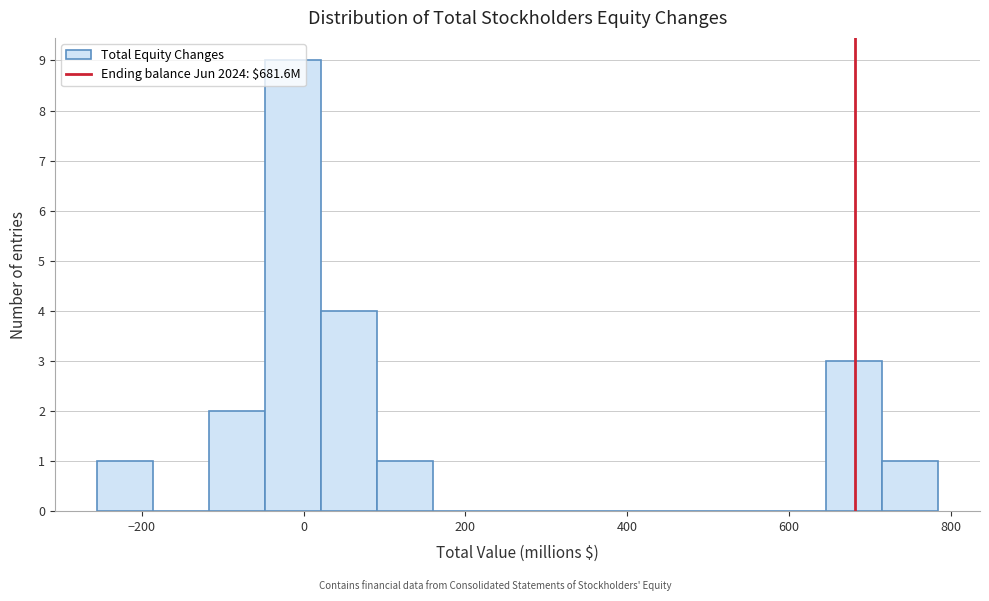

Around what value on the x-axis is the tallest bar? Give the approximate position of its centre, as read against the axis.

-20